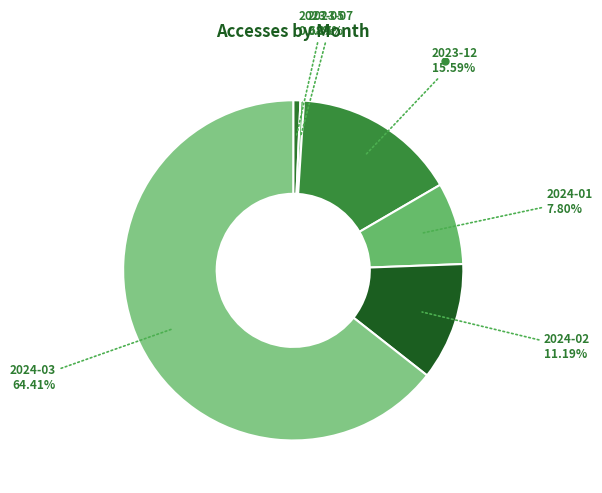

Which category has the biggest portion of the pie?

2024-03